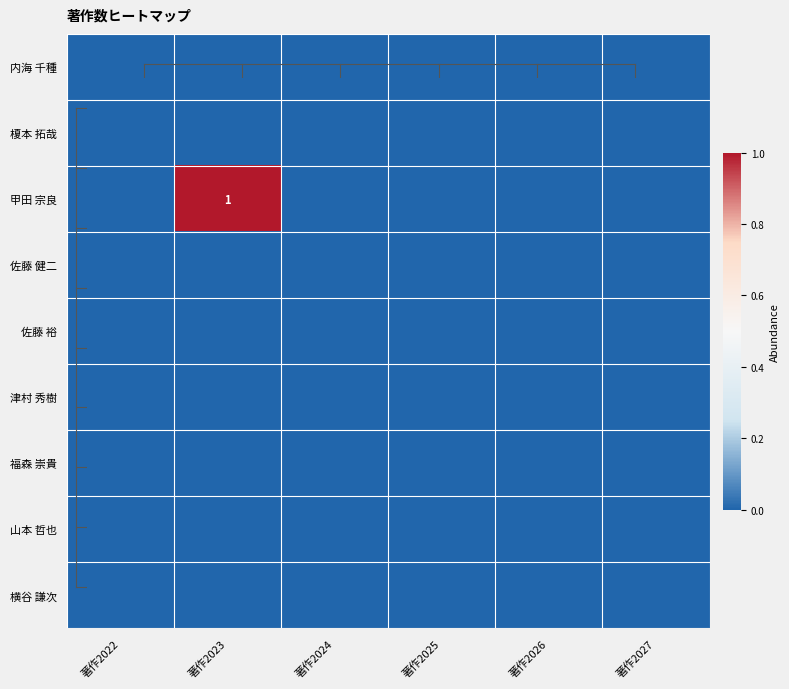

Count the 甲田 宗良 values in the range 0 to 1.

6